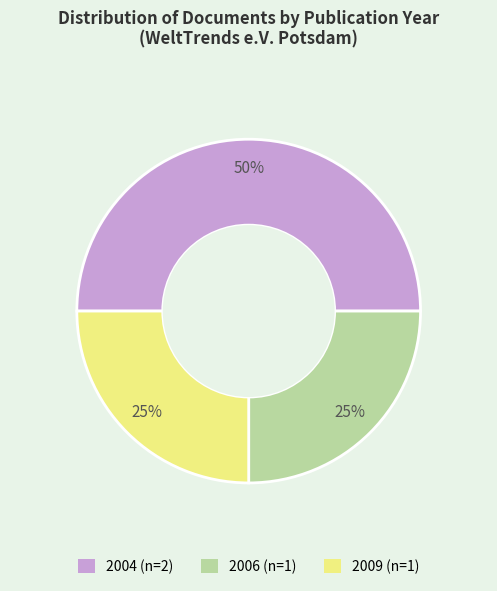

To the nearest percent, what is the average slice percentage?

33%